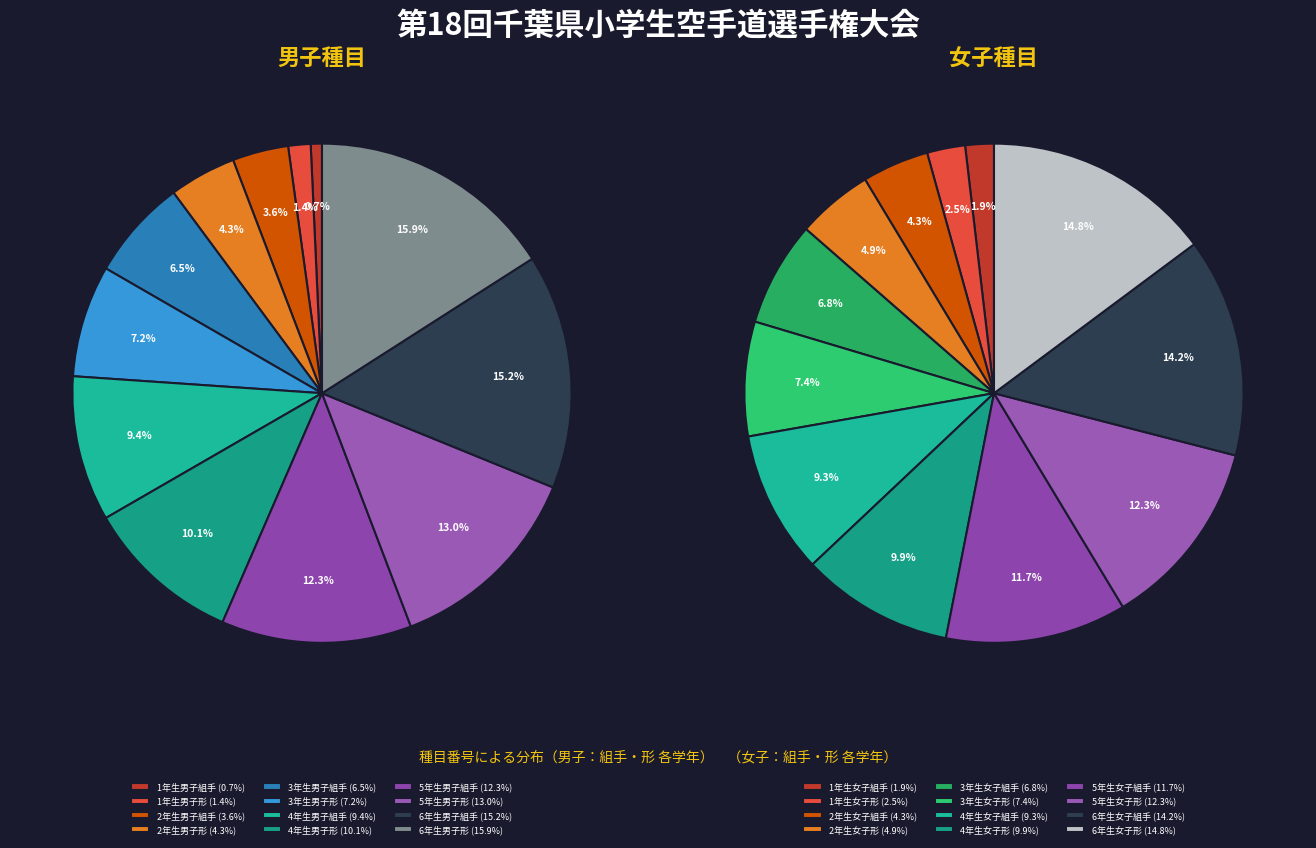

To the nearest percent, what percentage of the pie is 2?

4%